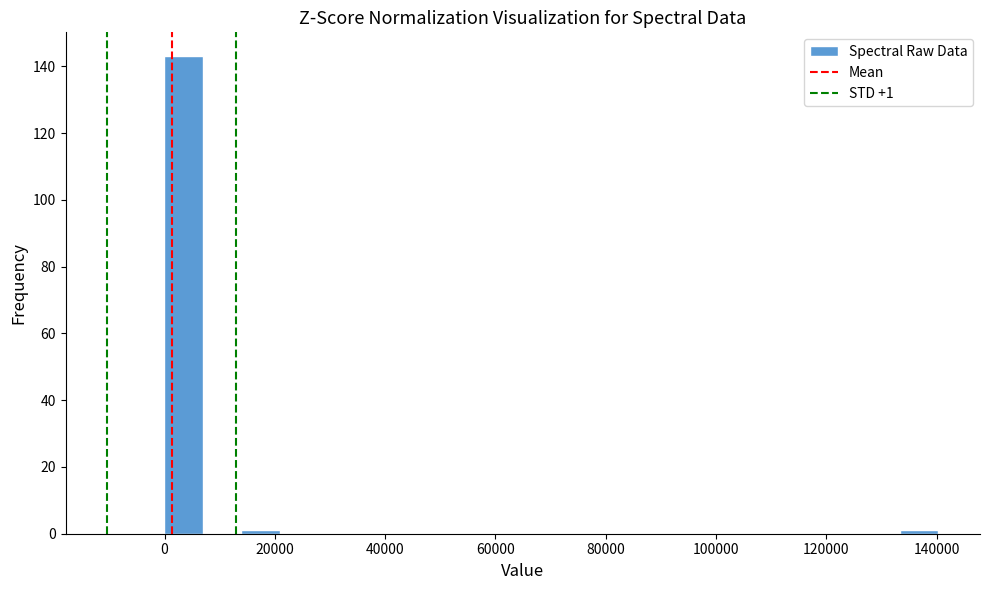

Around what value on the x-axis is the tallest bar? Give the approximate position of its centre, as read against the axis.

4000